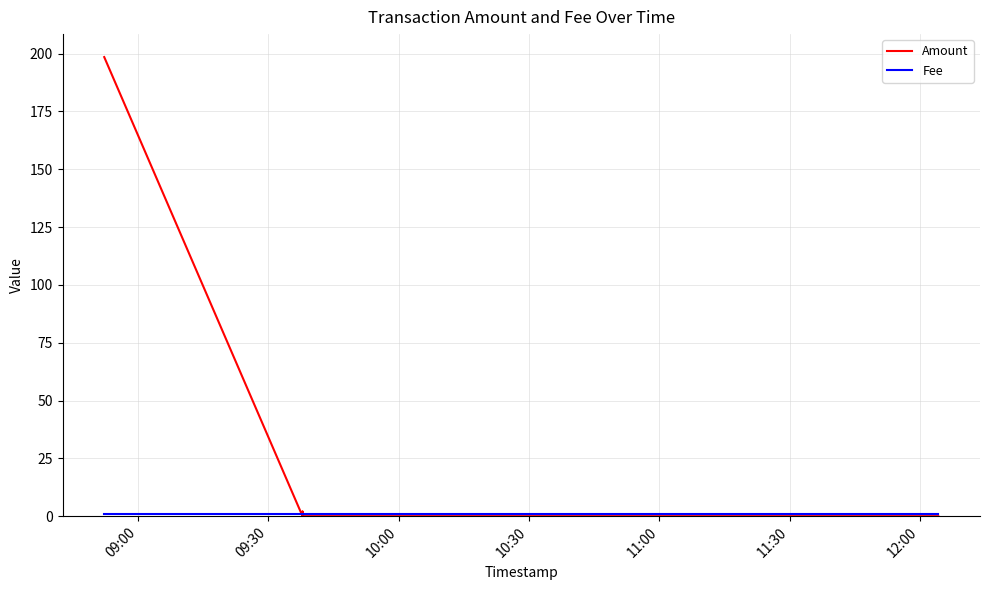

True or false: Amount and Fee intersect in this chart.

True